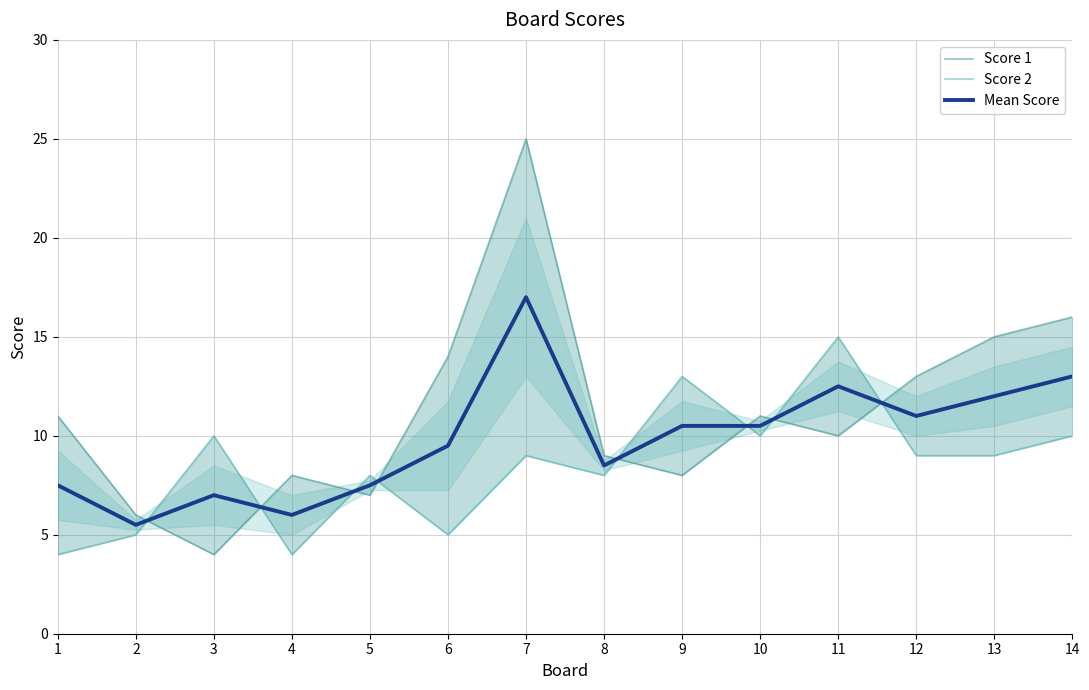

What is the average value of the Score 2 series?

8.5